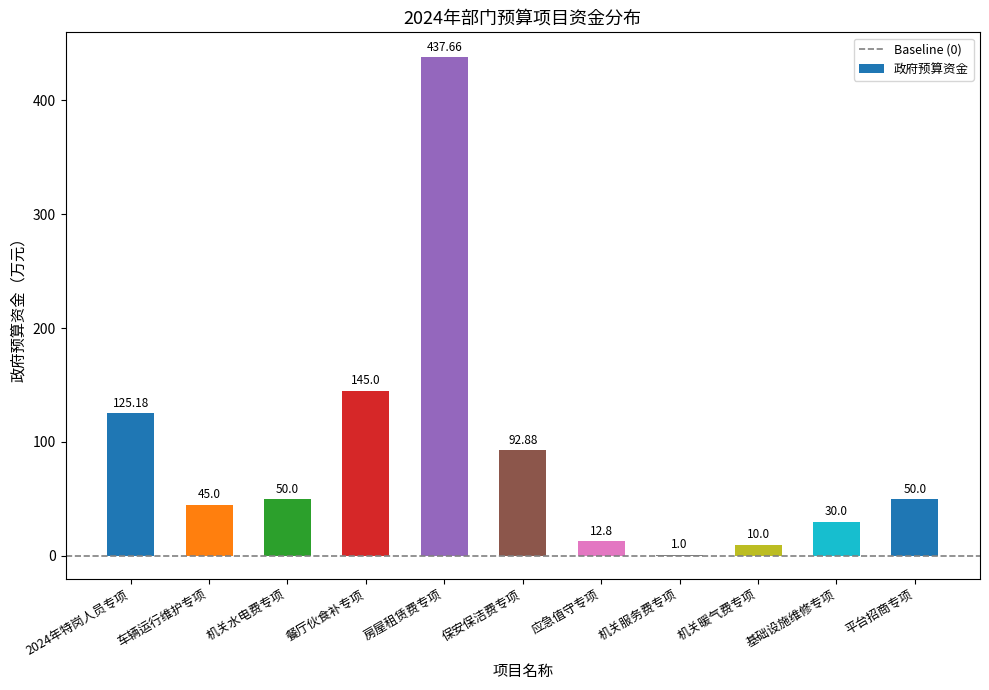

Is it true that the value at 平台招商专项 is 50.0?

True